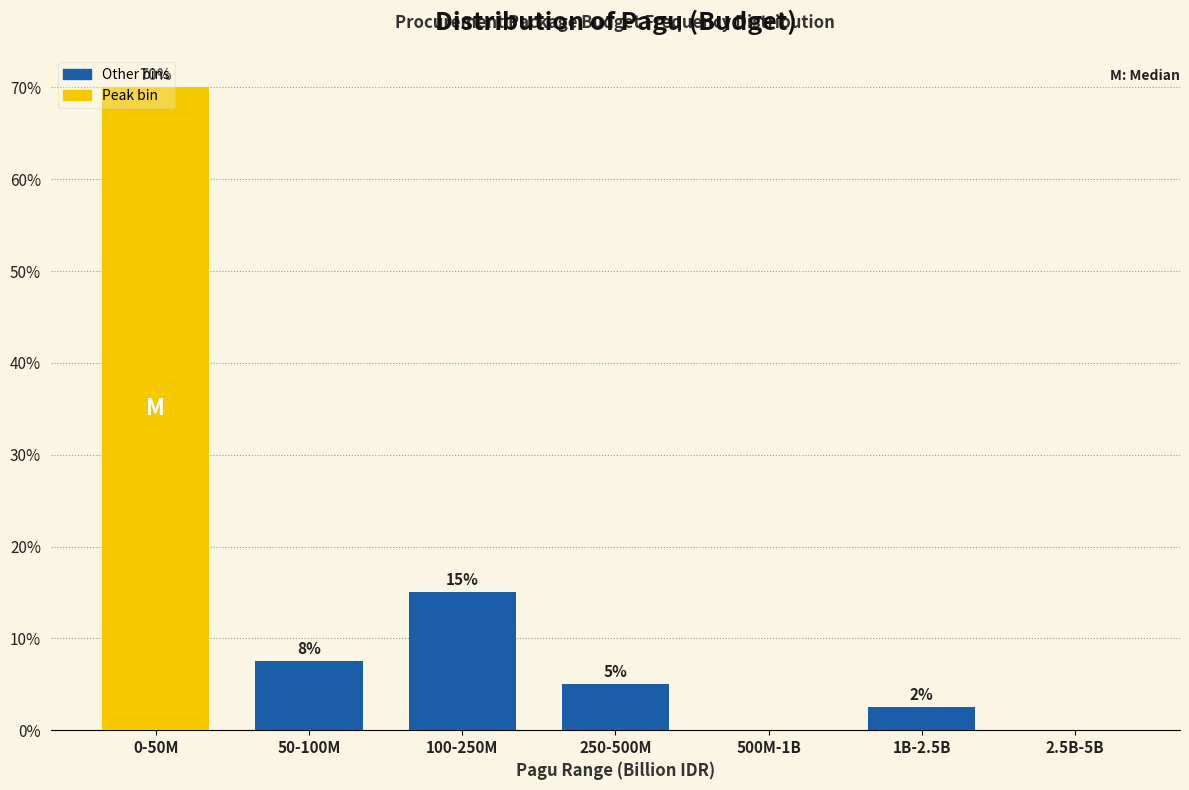

Which label corresponds to the largest value in the chart?

0-50M